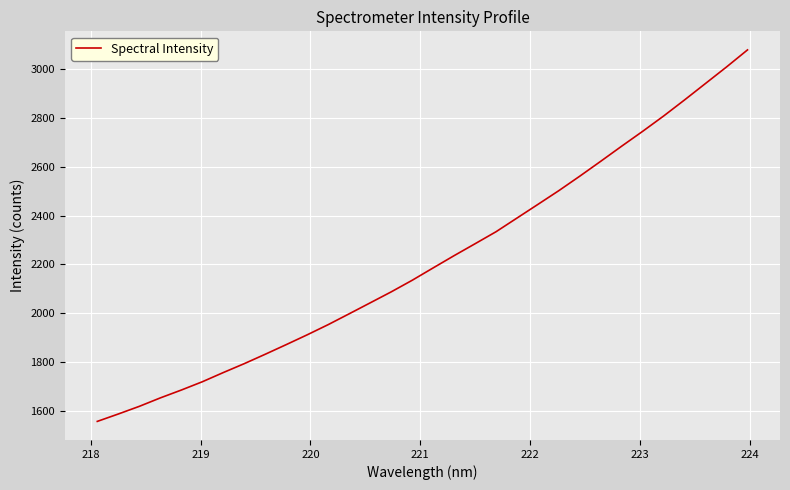

What is the maximum value shown in the chart?

3078.0